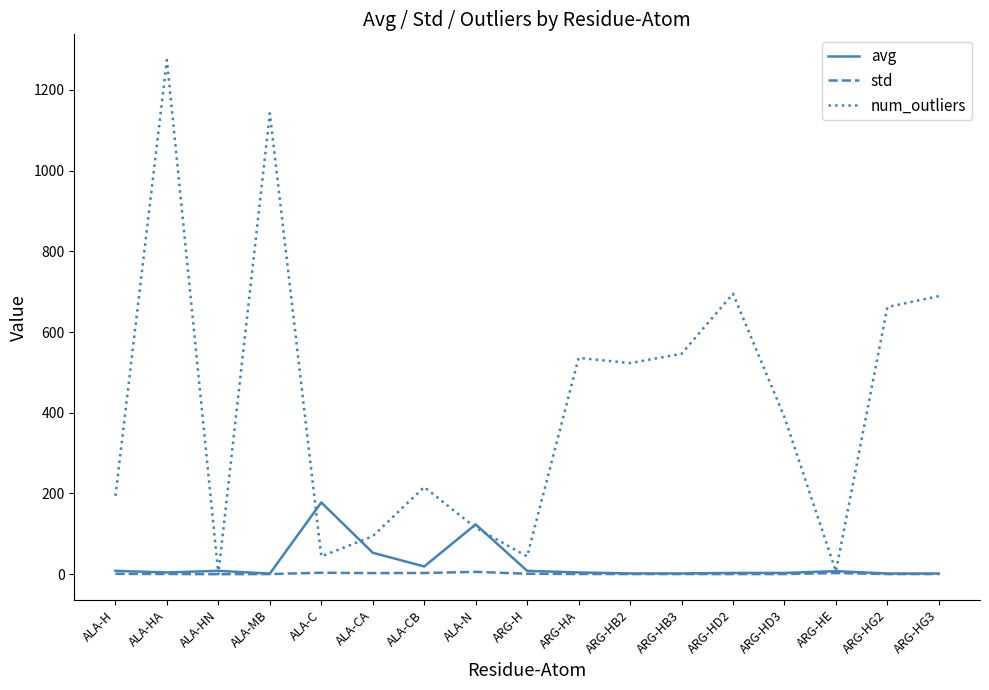

Which series has the largest total across all categories?

num_outliers